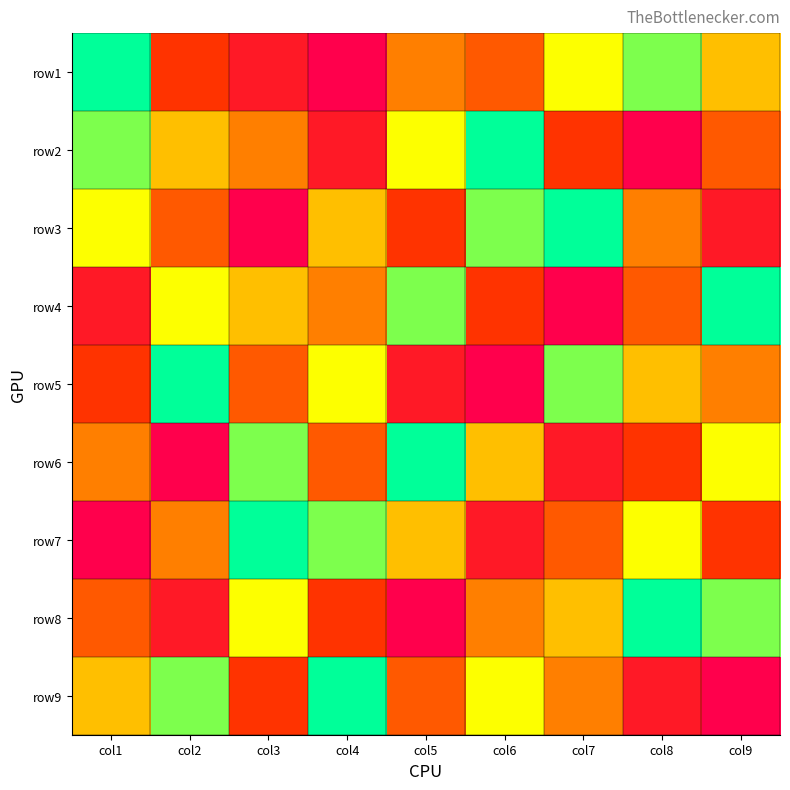

List the series in order of their peak value, lowest first.

row1, row2, row3, row4, row5, row6, row7, row8, row9